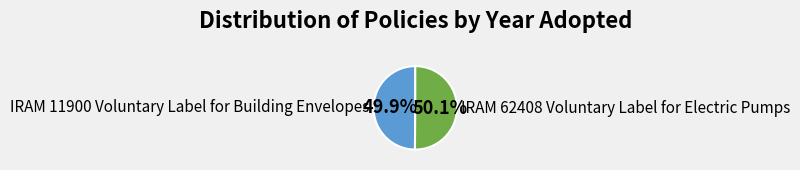

True or false: IRAM 11900 Voluntary Label for Building Envelopes accounts for 61% of the total.

False